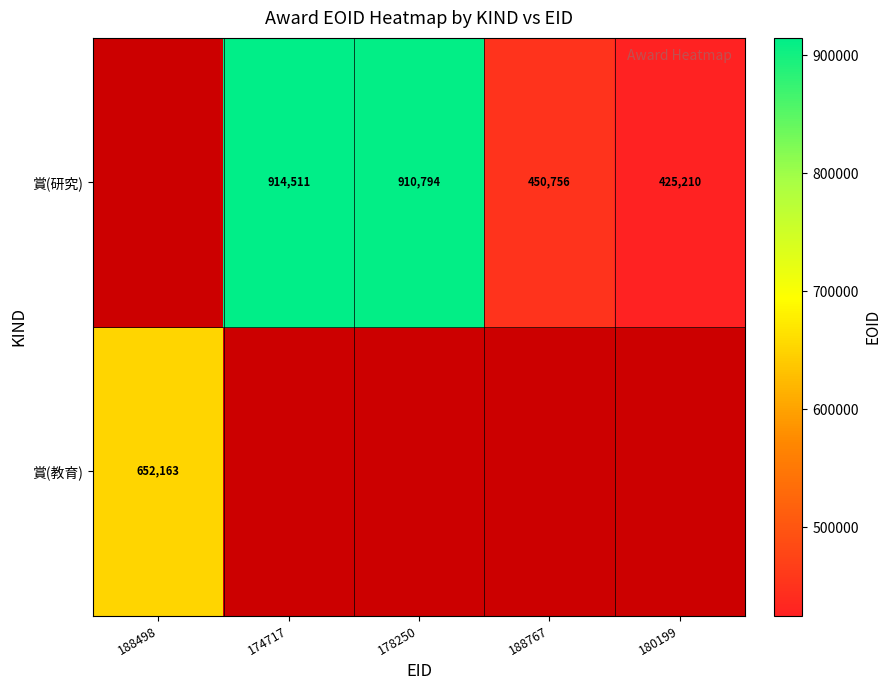

Rank the categories by 賞(教育) value from highest to lowest.

188498, 174717, 178250, 188767, 180199